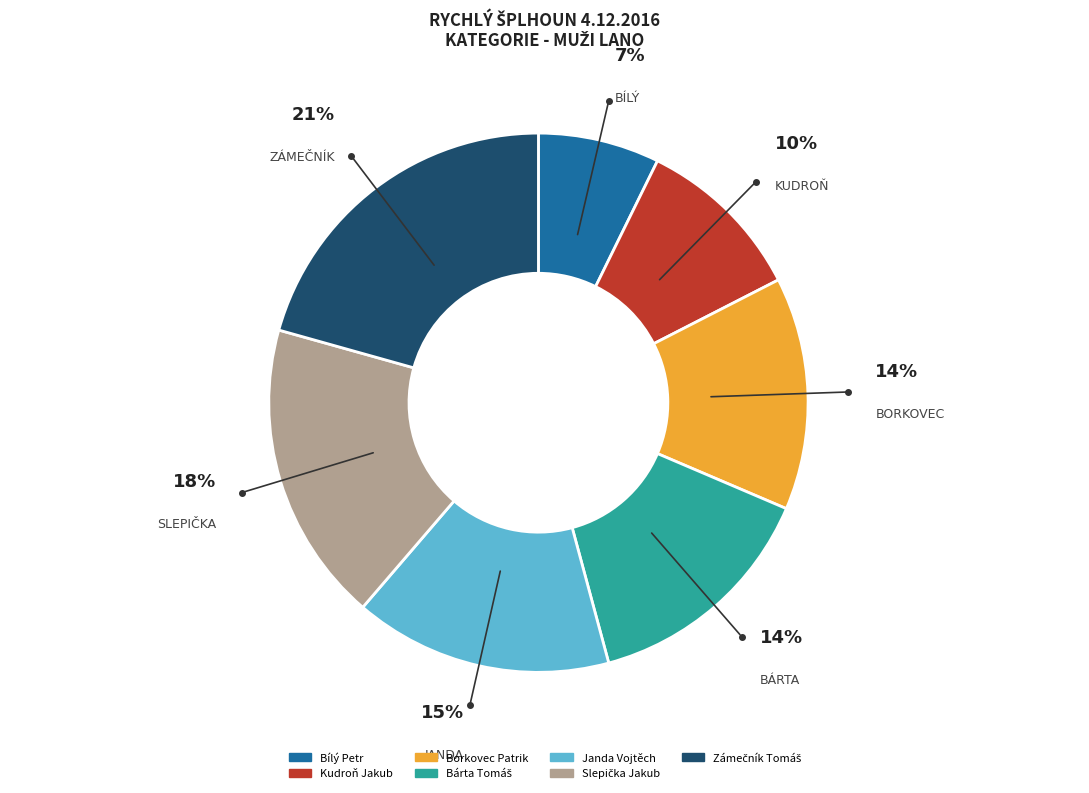

What percentage is the Kudroň Jakub slice, to the nearest percent?

10%